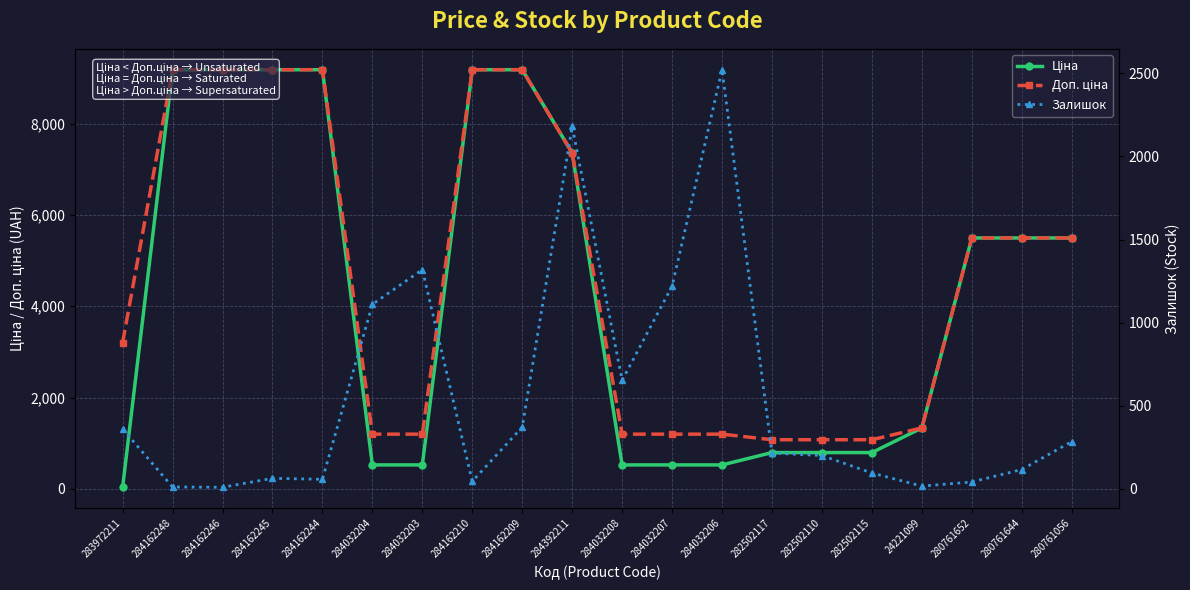

The value of Ціна at 284162245 is 9185.1. True or false?

True